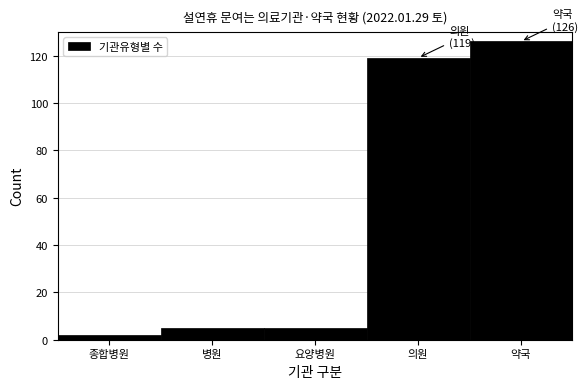

Reading right to left, extract all data points from this chart.

약국=126	의원=119	요양병원=5	병원=5	종합병원=2